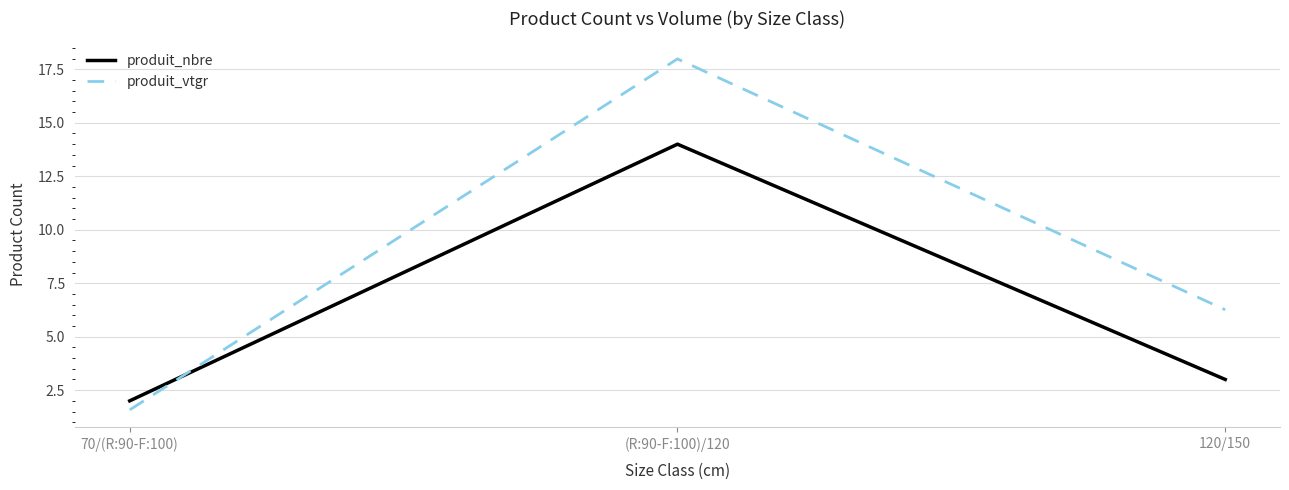

Which series has the largest total across all categories?

produit_vtgr